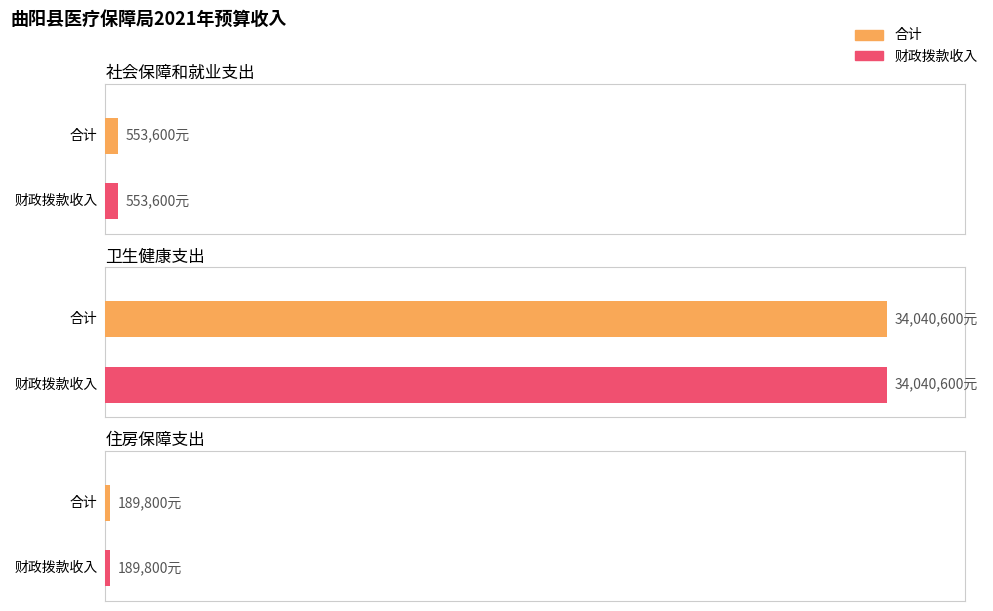

At which category is the sum across all series the highest?

卫生健康支出